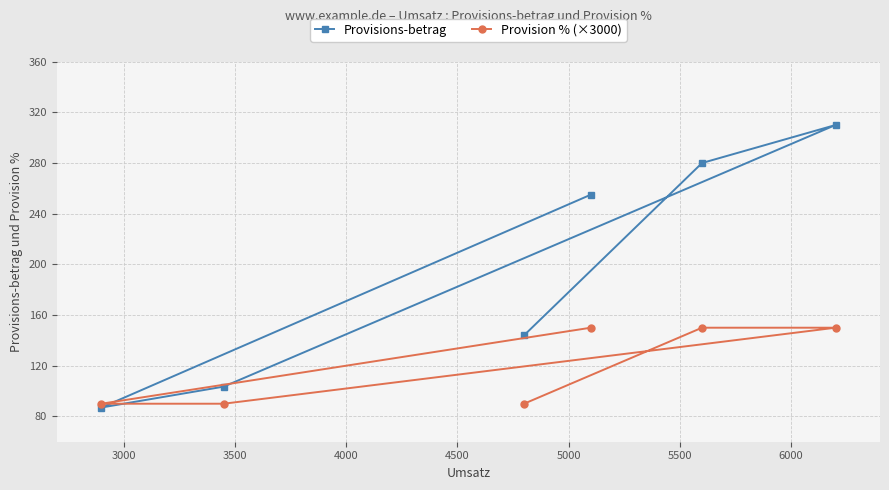

What is the smallest value displayed?

87.0